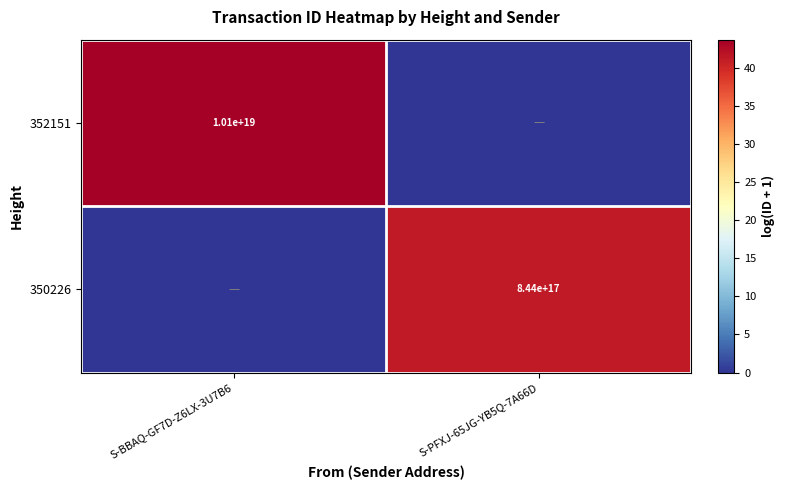

The 350226 series shows 844000000000000000 at S-PFXJ-65JG-YB5Q-7A66D. True or false?

True